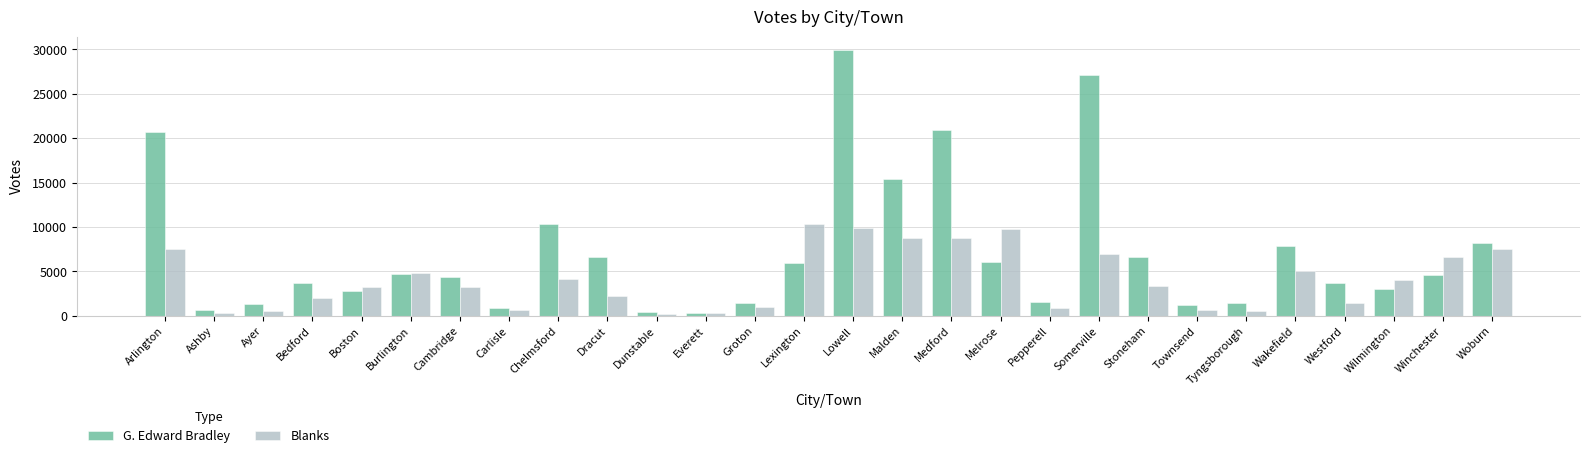

Are the bars horizontal?

No